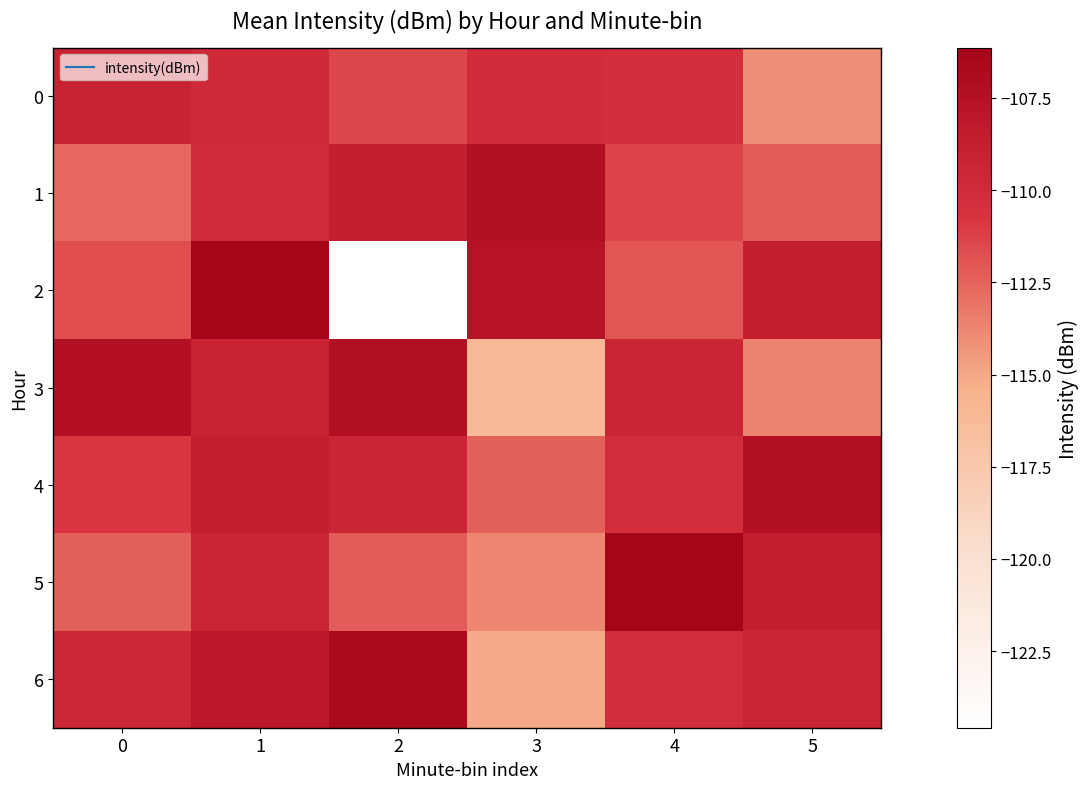

What is the difference between the highest and lowest values at 1?

3.8